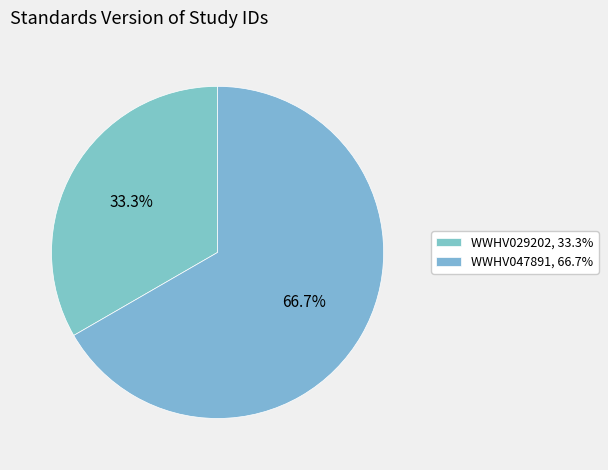

What percentage is the WWHV047891 slice, to the nearest percent?

67%